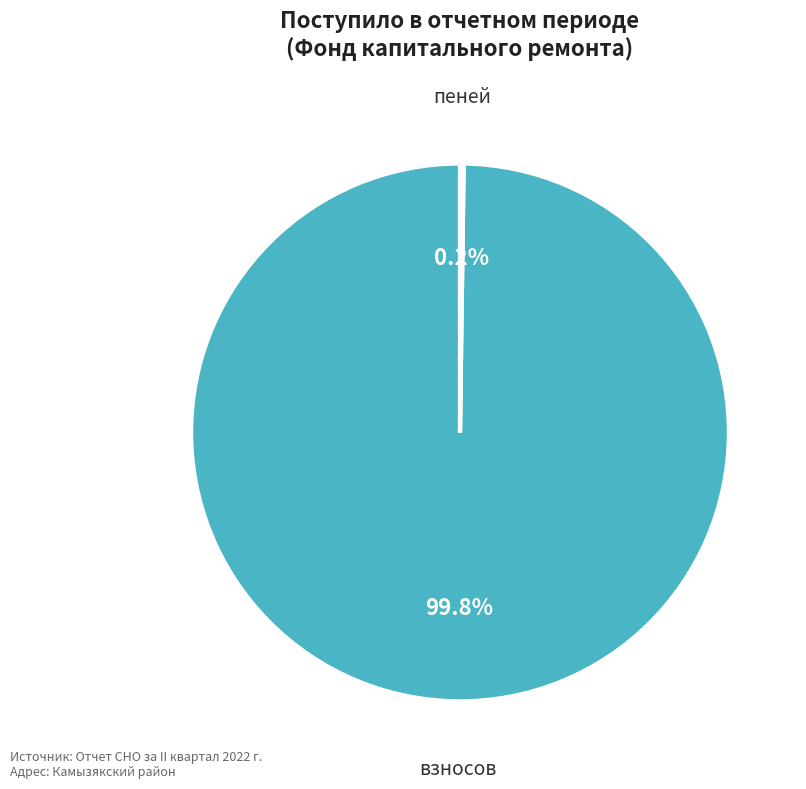

Does any single category account for the majority?

Yes